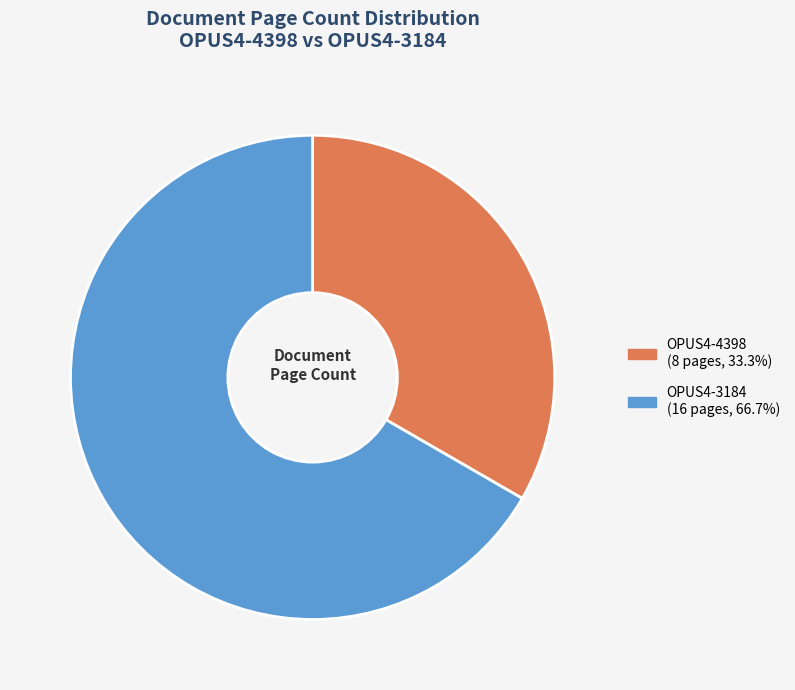

Approximately how many times larger is the value at OPUS4-3184 compared to OPUS4-4398?

2.0